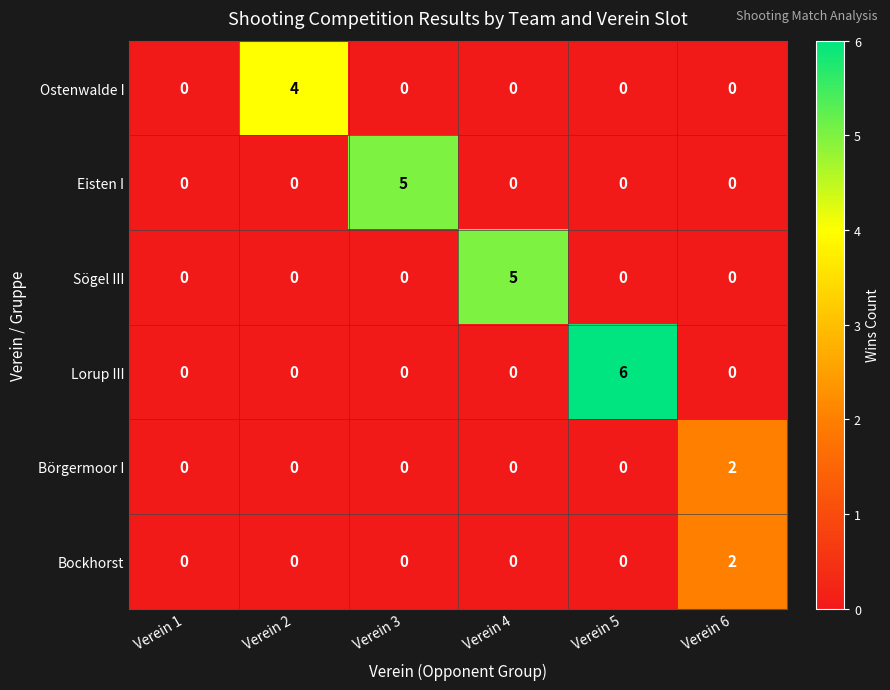

Which series has the largest total across all categories?

Lorup III